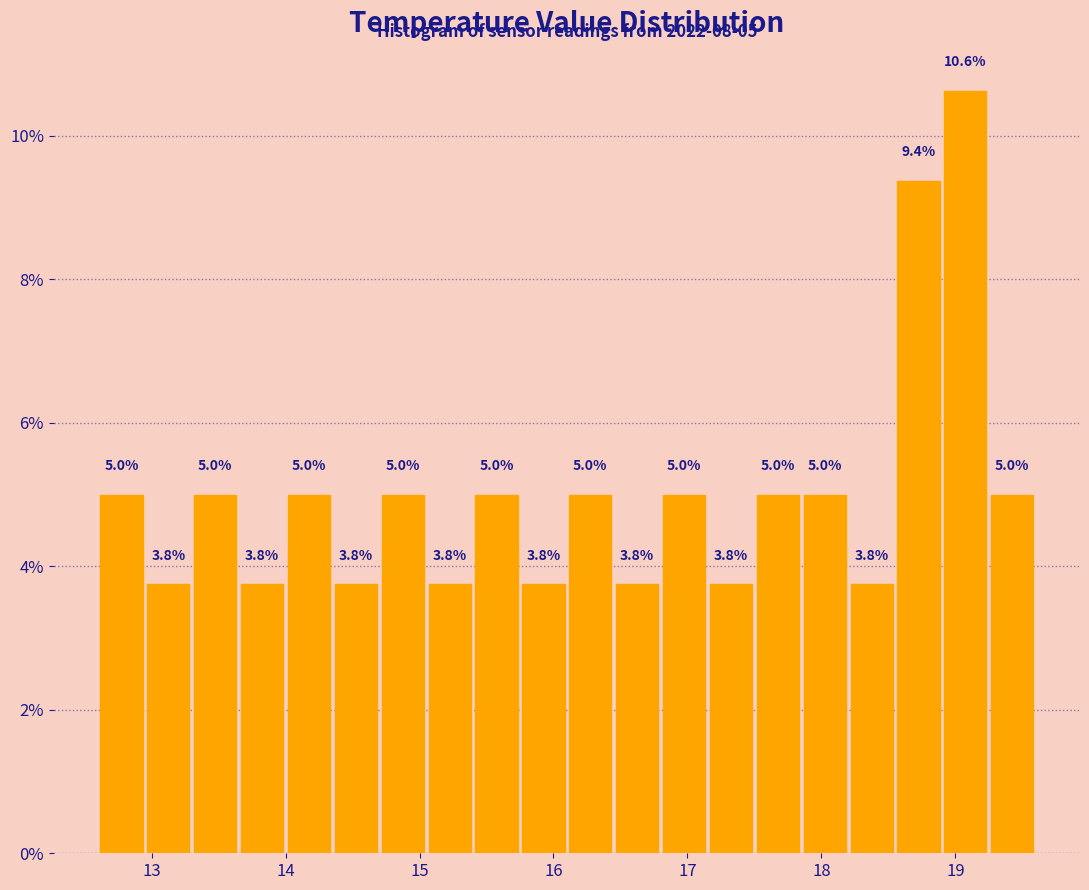

Around what value on the x-axis is the tallest bar? Give the approximate position of its centre, as read against the axis.

19.1